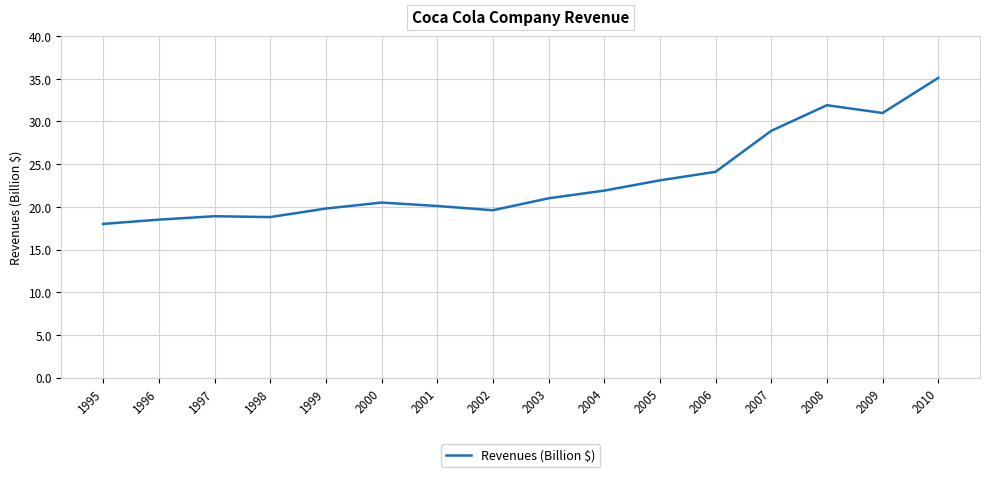

The chart shows a value of 8.7 at 1999. True or false?

False